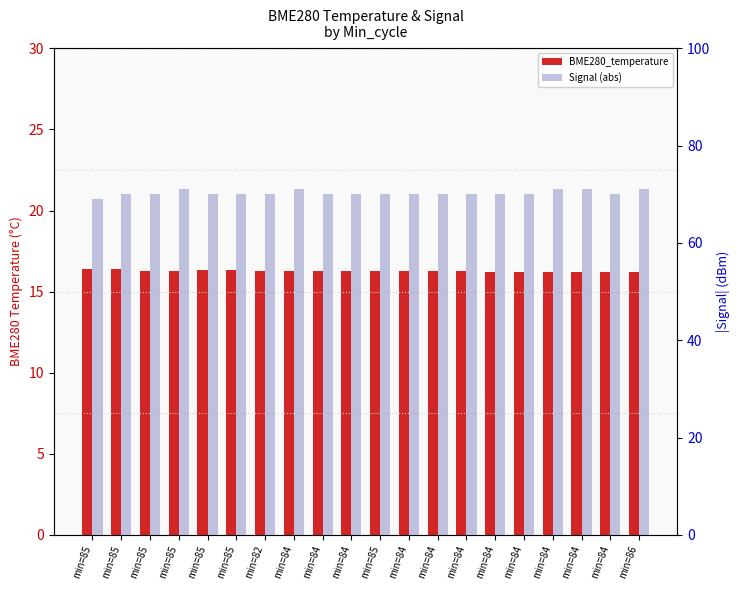

Which series has the largest range (max minus min)?

Signal (abs)